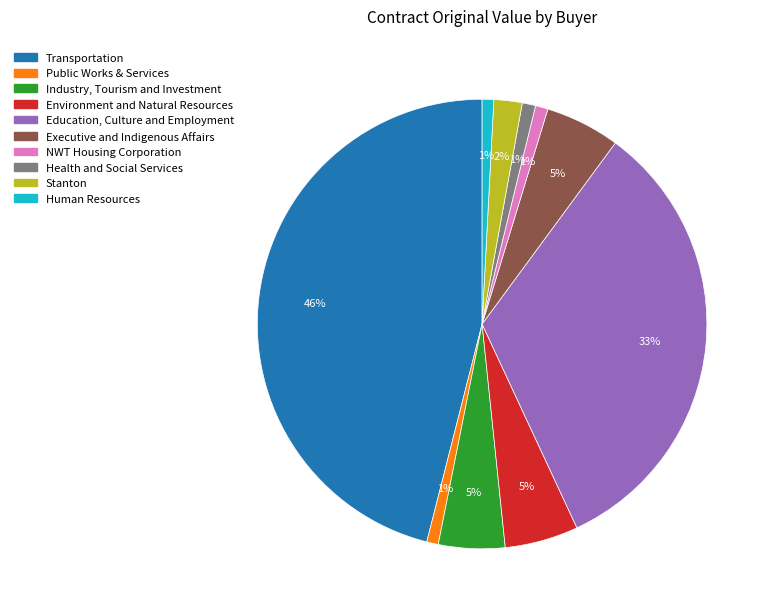

How many segments does this pie chart have?

10